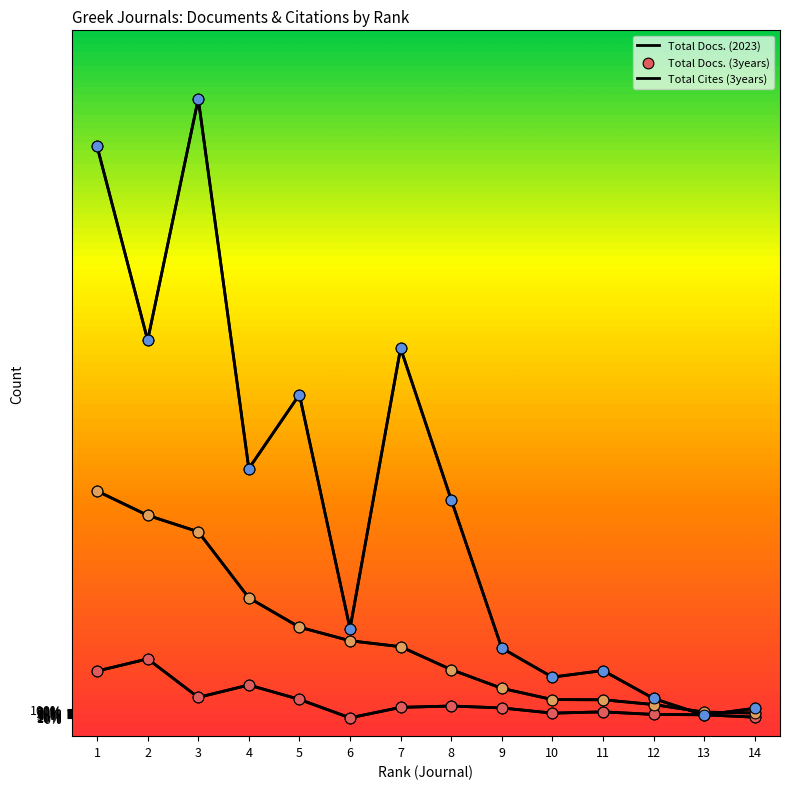

At which category is the sum across all series the highest?

1